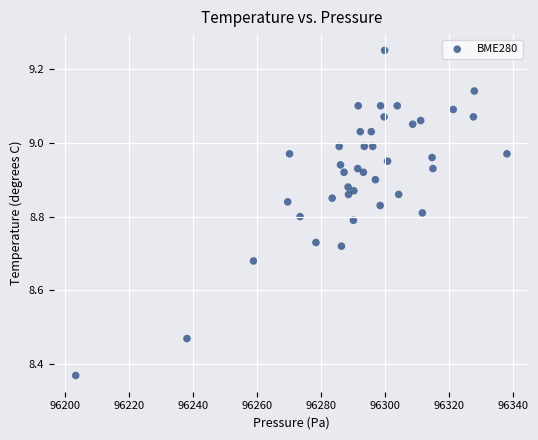

What is the range of X values (max minus min)?

134.8